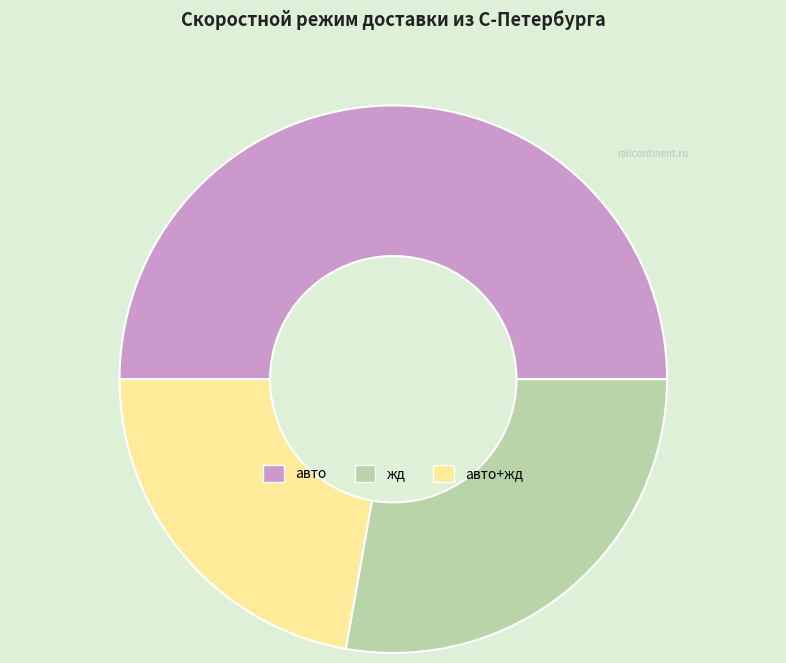

Which has a higher value, жд or авто+жд?

жд